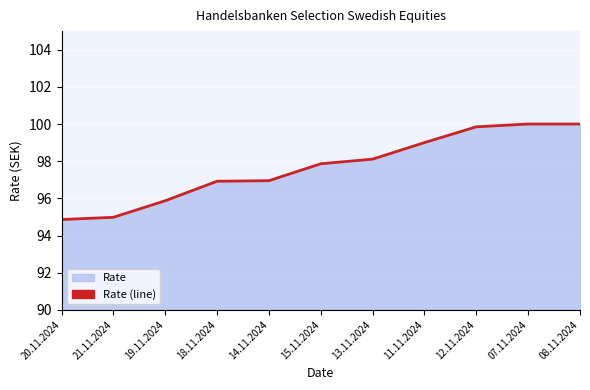

What position from the right is 15.11.2024?

6